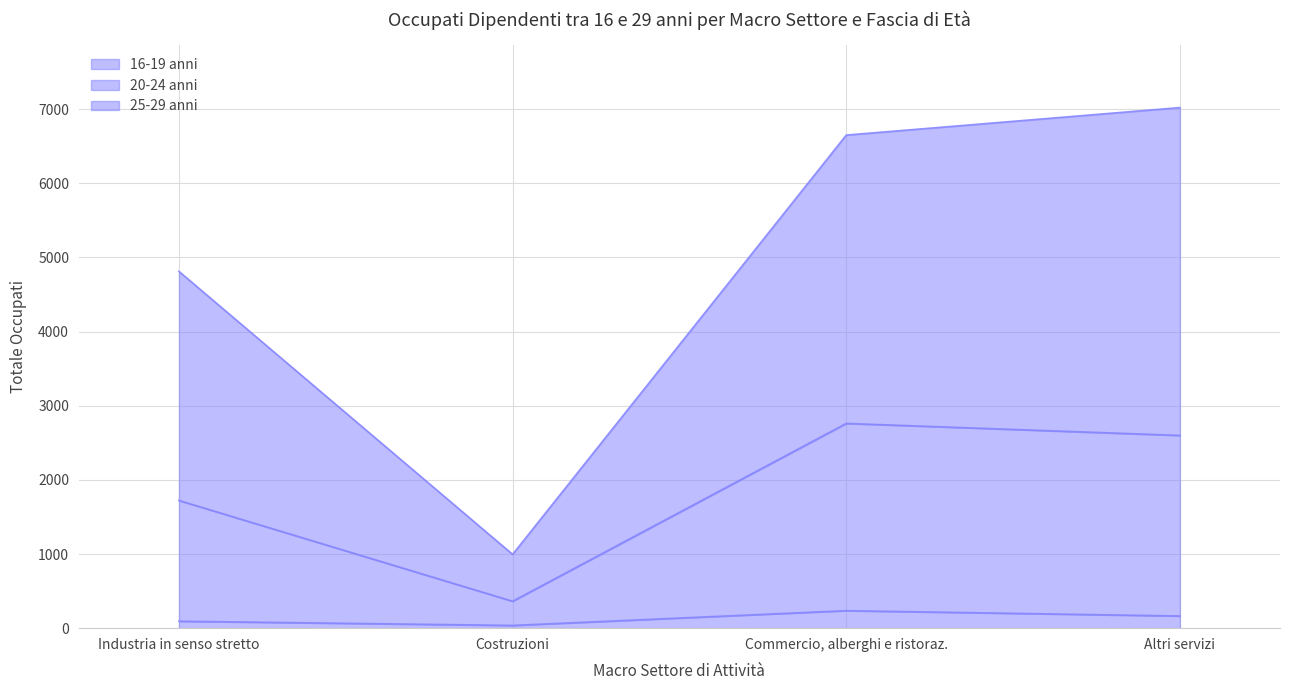

What are all the series names shown in the legend?

16-19 anni, 20-24 anni, 25-29 anni